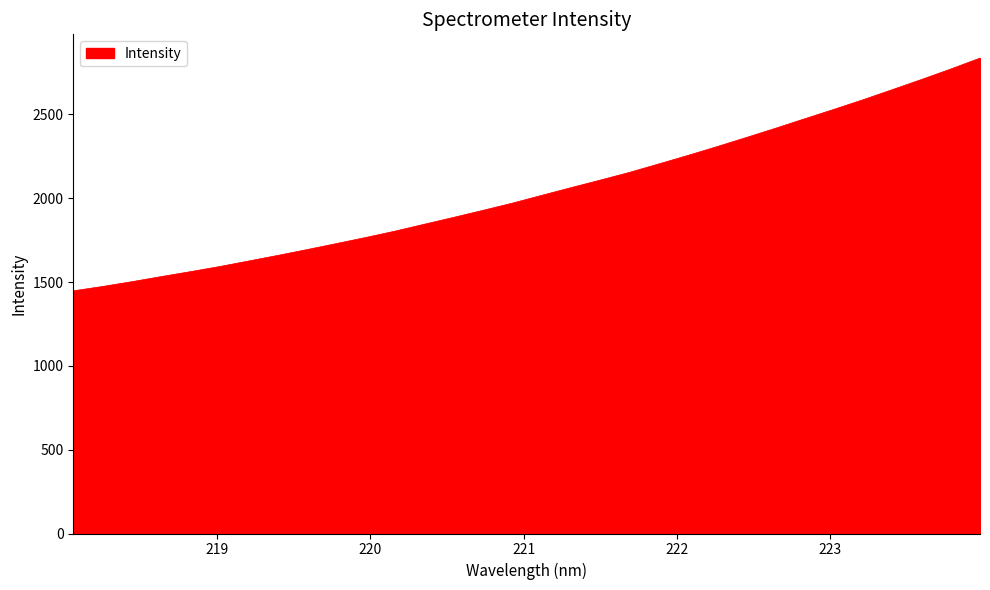

How many lines are shown in the chart?

1